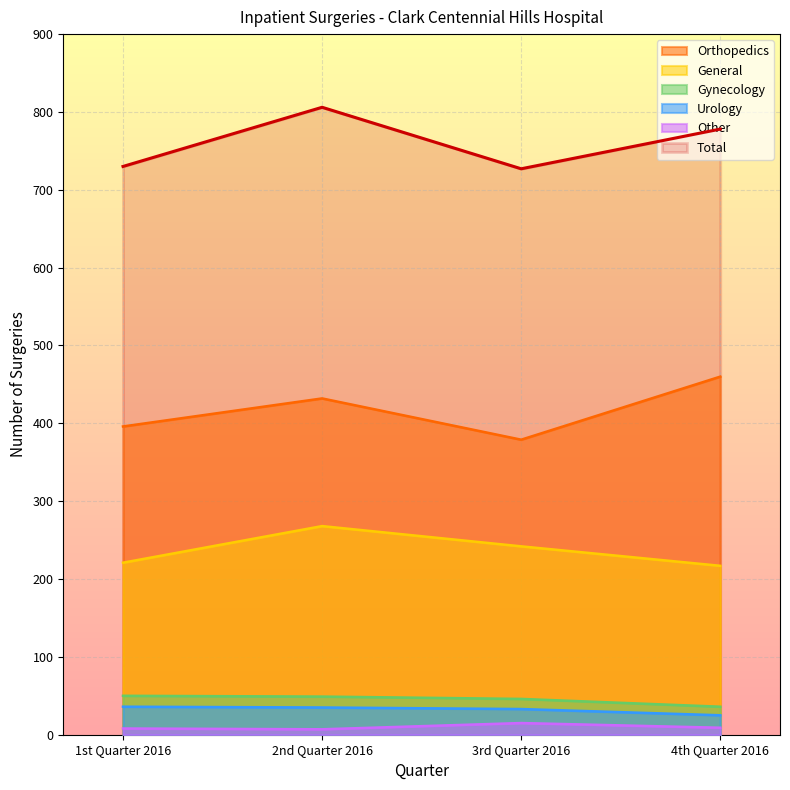

Which series has the largest total across all categories?

Total